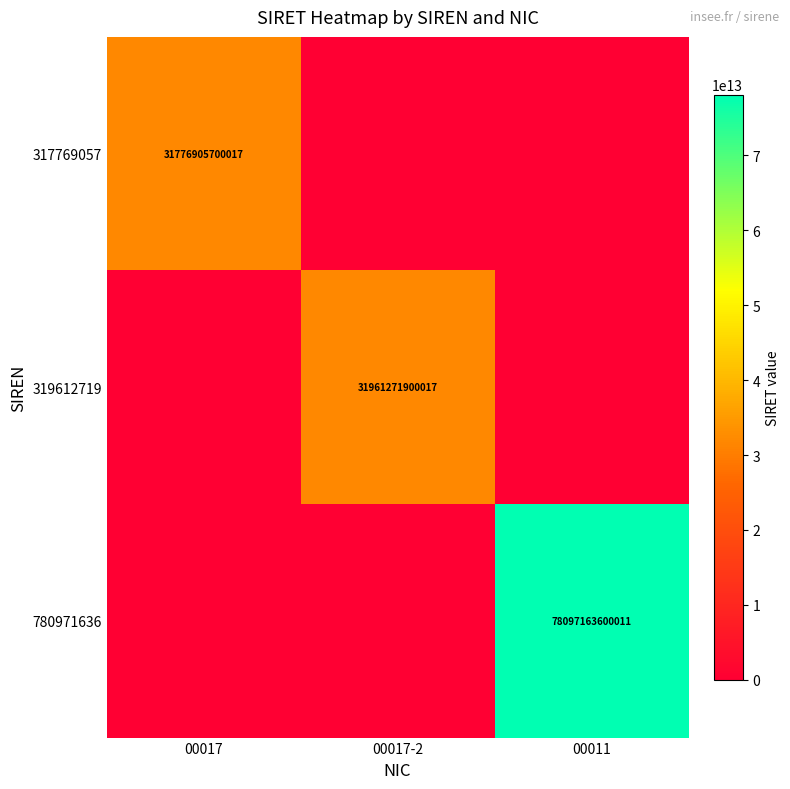

The 319612719 series shows 12152515210587 at 00017-2. True or false?

False